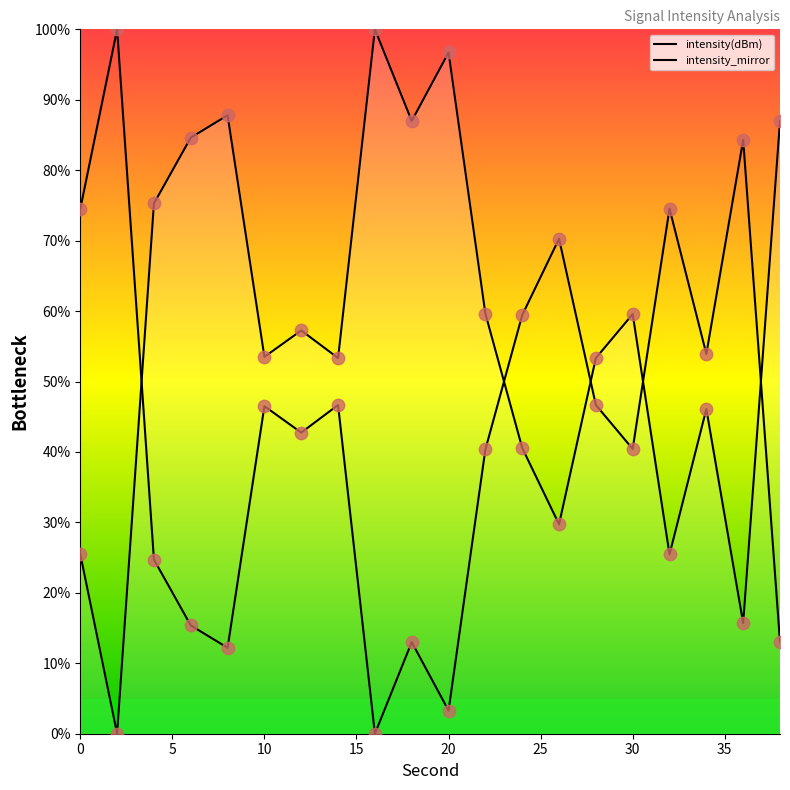

What are all the series names shown in the legend?

intensity(dBm), intensity_mirror